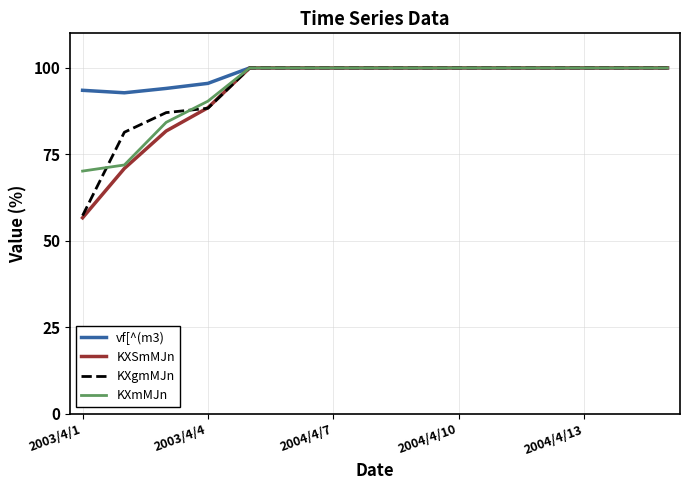

Count the number of data series in this chart.

4